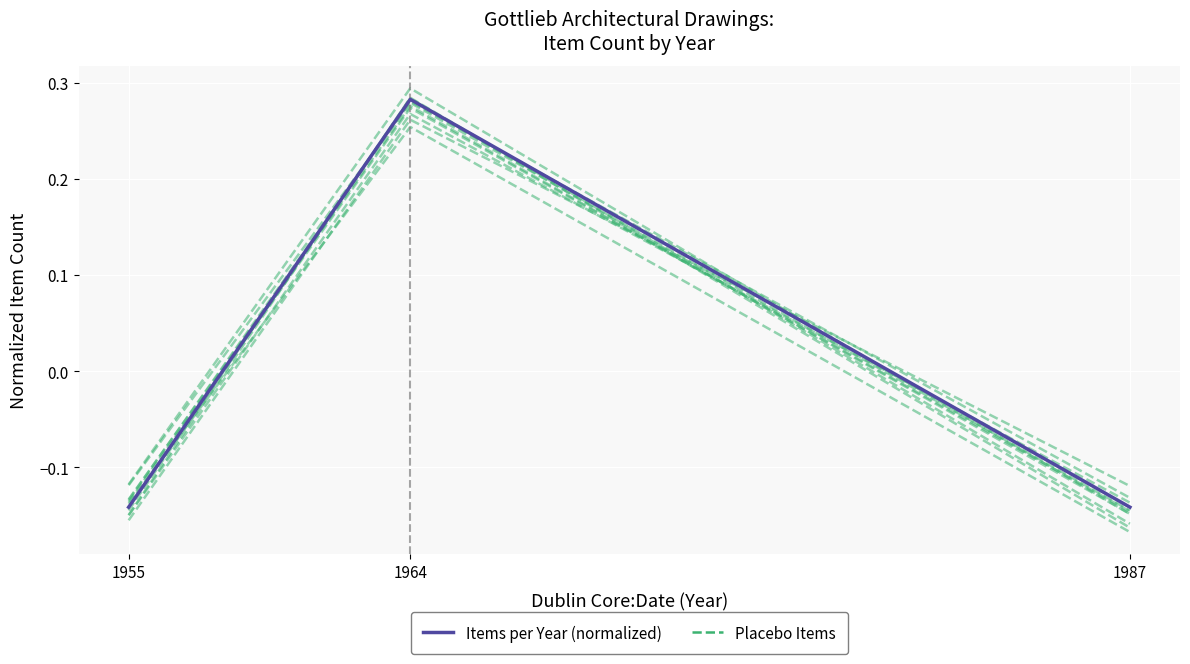

What is the difference between the maximum and minimum values in the Placebo Items series?

0.4